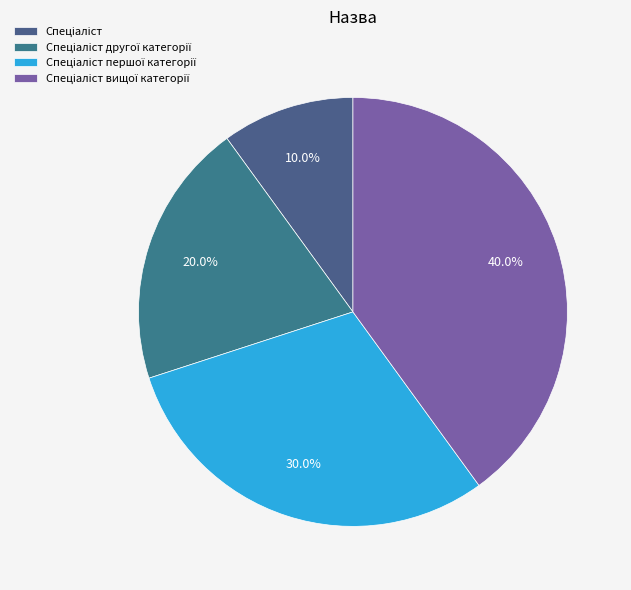

Is there a majority slice in this chart?

No